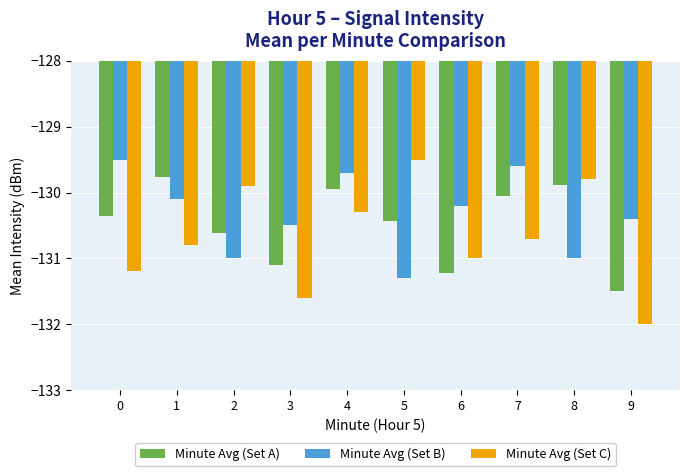

Rank the categories by Minute Avg (Set C) value from lowest to highest.

9, 3, 0, 6, 1, 7, 4, 2, 8, 5